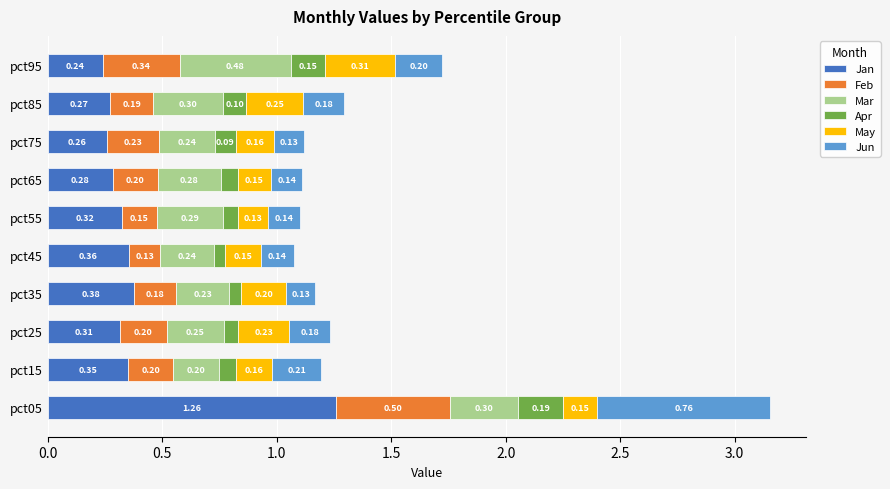

What is the total value across all series at pct95?

1.7